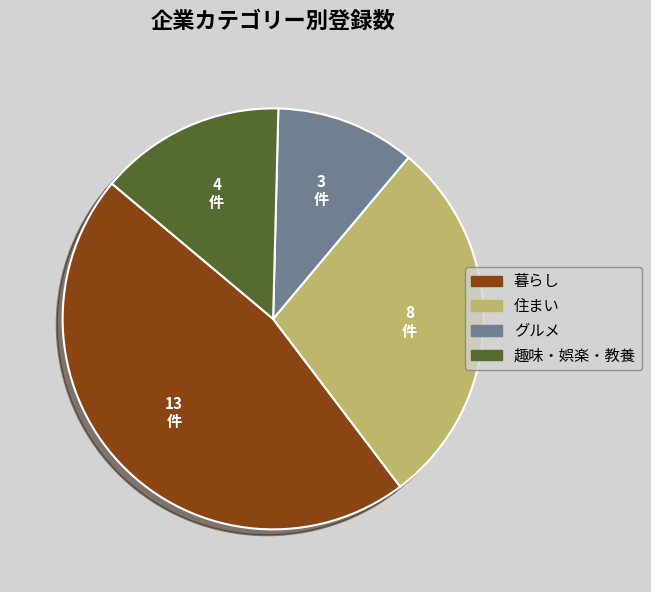

Rank the categories by value from lowest to highest.

グルメ, 趣味・娯楽・教養, 住まい, 暮らし